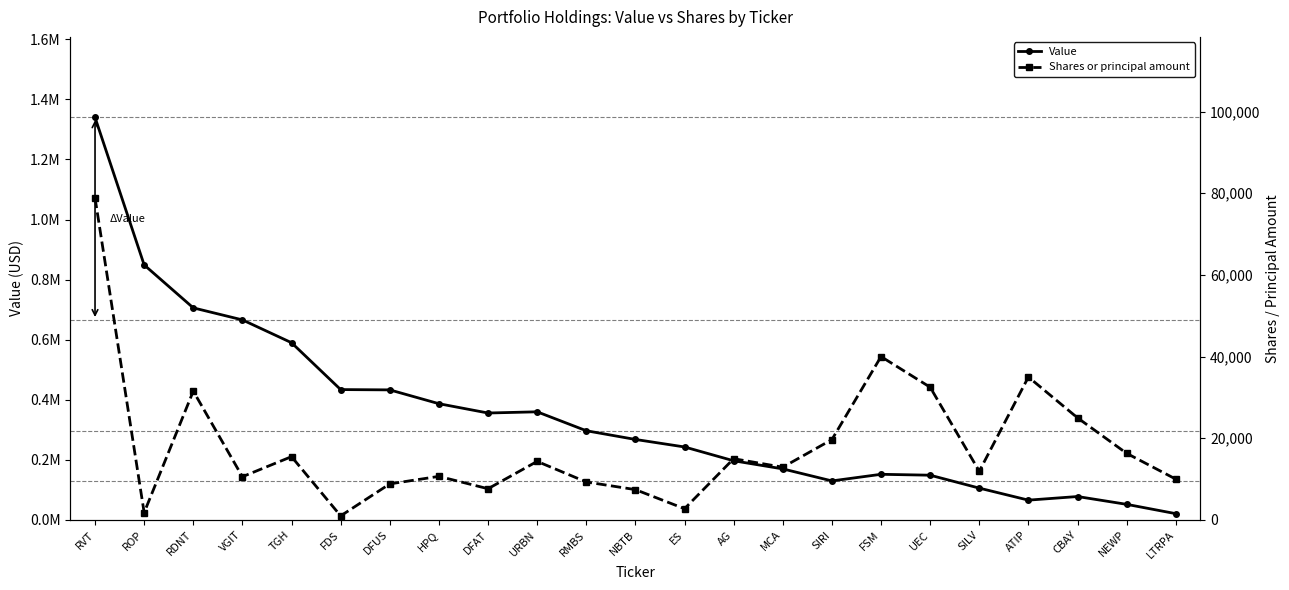

Reading left to right, extract all data points from this chart.

Value: 1340000	849000	706000	666000	590000	434000	433000	387000	356000	360000	297000	268000	243000	197000	170000	130000	152000	149000	106000	66000	78000	52000	21000
Shares or principal amount: 78849	1798	31546	10589	15500	1000	8832	10673	7647	14341	9301	7430	2755	15000	12920	19680	40000	32500	11922	35000	25000	16312	10000